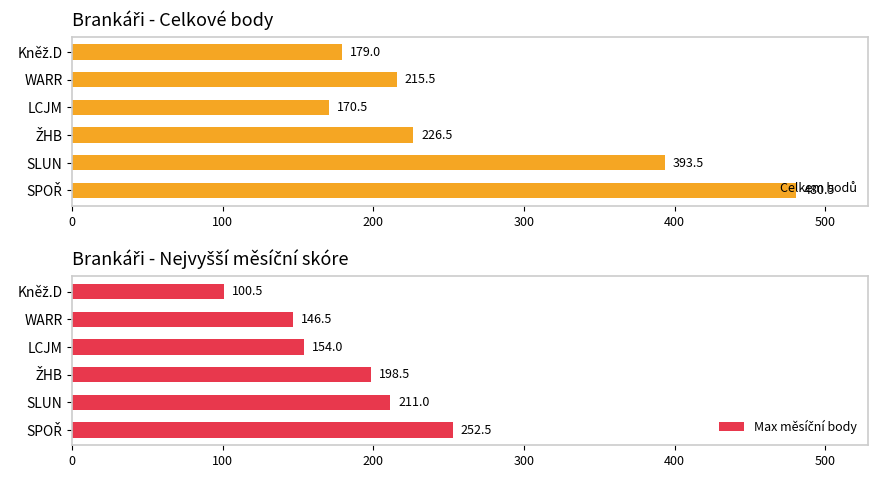

How many bars are there in total?

12